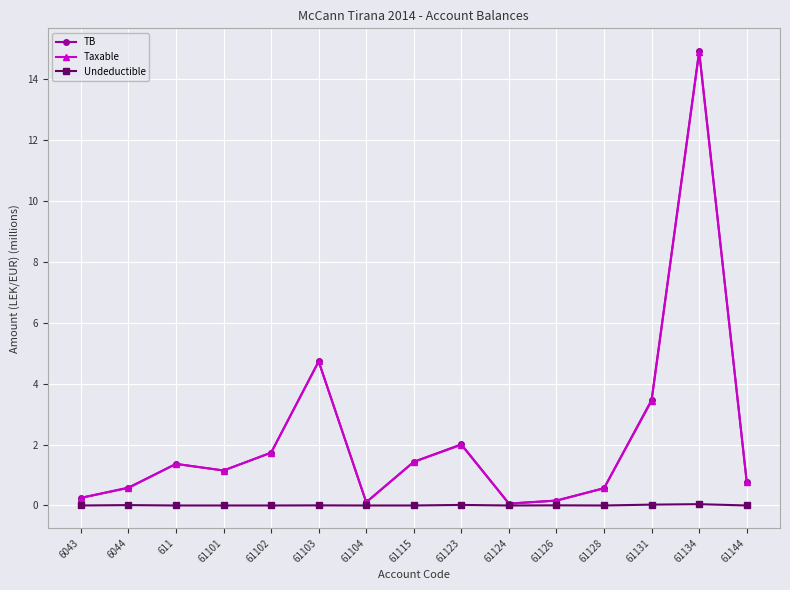

How many lines are shown in the chart?

3